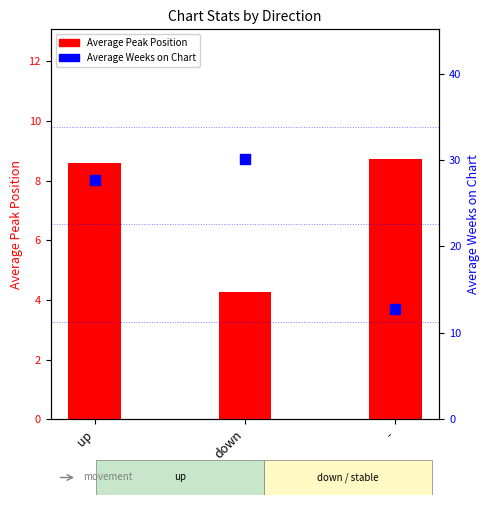

At how many categories does at least one series exceed 22?

2